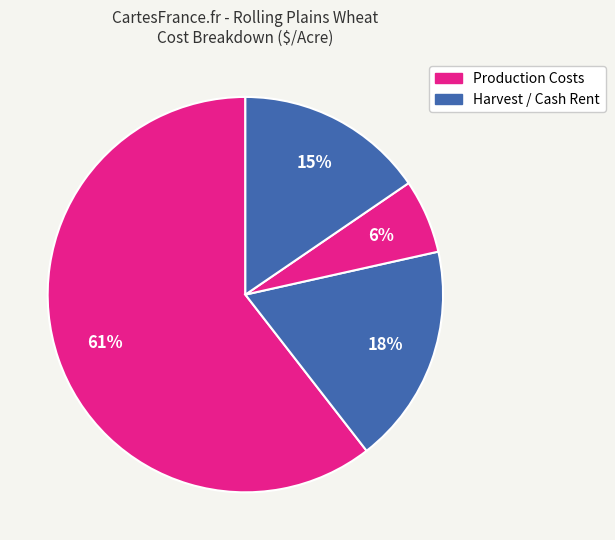

What is the largest slice in the pie chart?

Production Costs